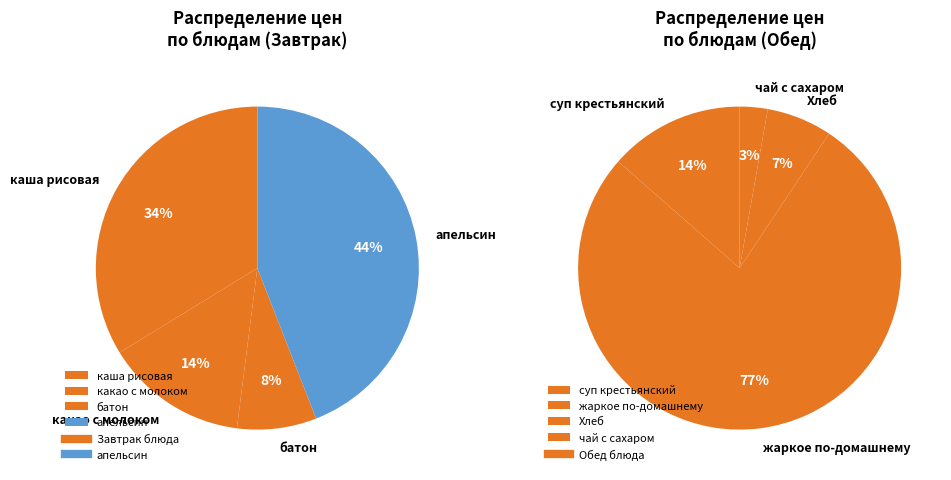

Does каша рисовая represent more than half of the total?

No